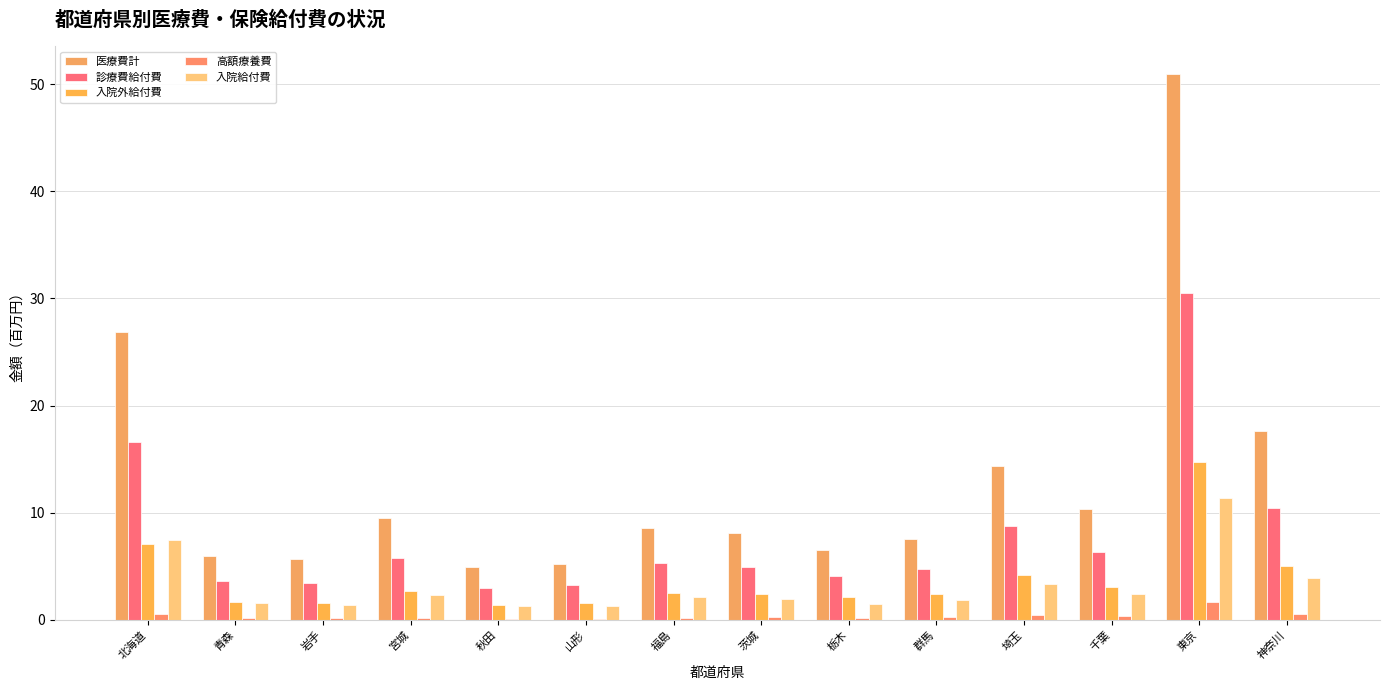

Is the value of 高額療養費 at 北海道 greater than the value of 入院給付費 at 北海道?

No